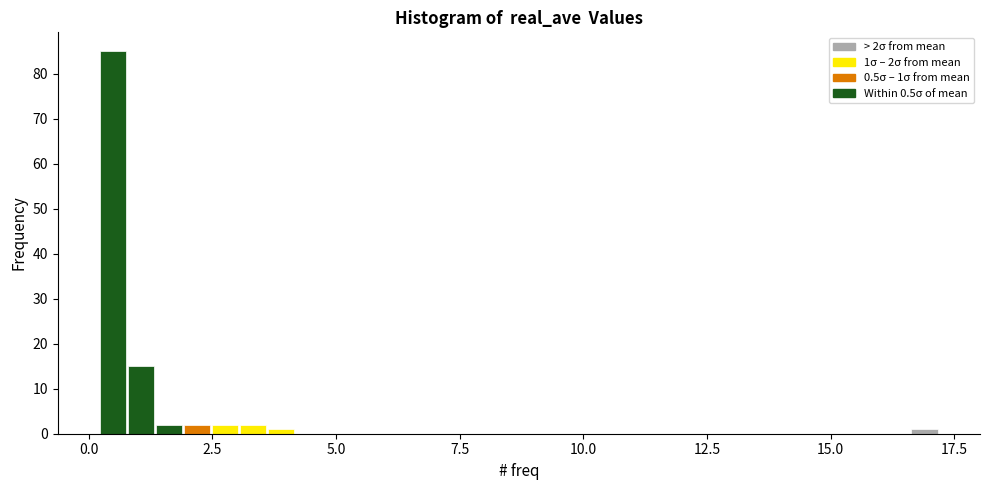

Read against the x-axis, roughly where is the centre of the tallest bar?

0.5